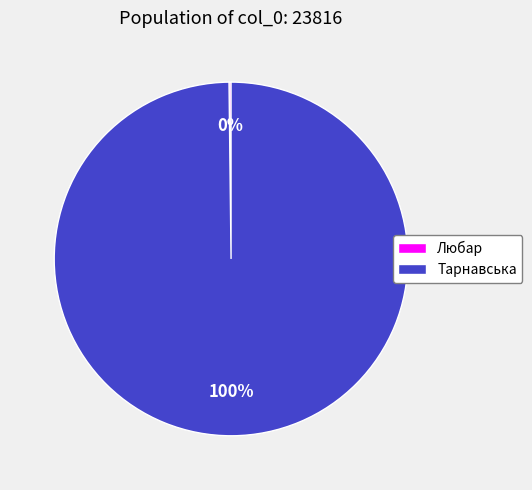

What is the largest slice in the pie chart?

Тарнавська